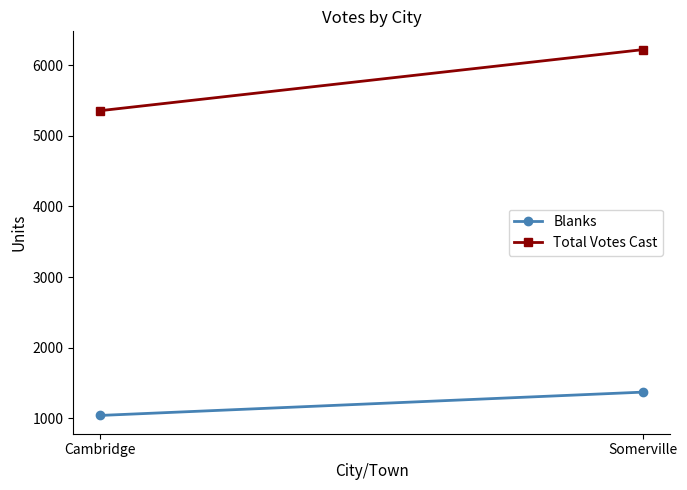

Is this an area chart (filled region under the line)?

No